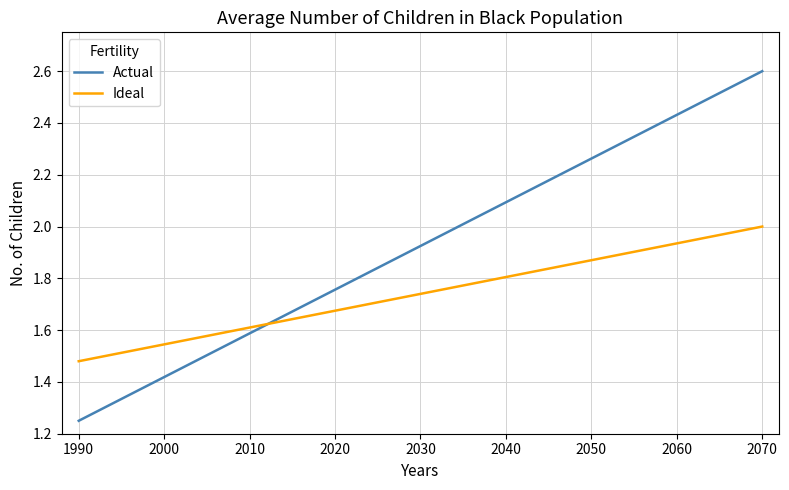

Does the chart have visible grid lines?

Yes